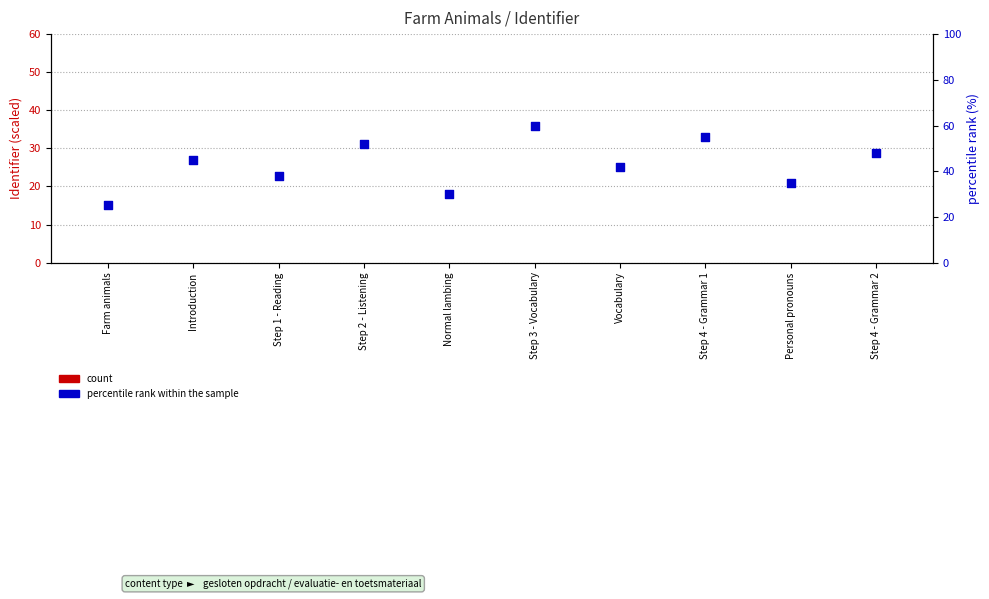

At which category is the sum across all series the highest?

Step 3 - Vocabulary